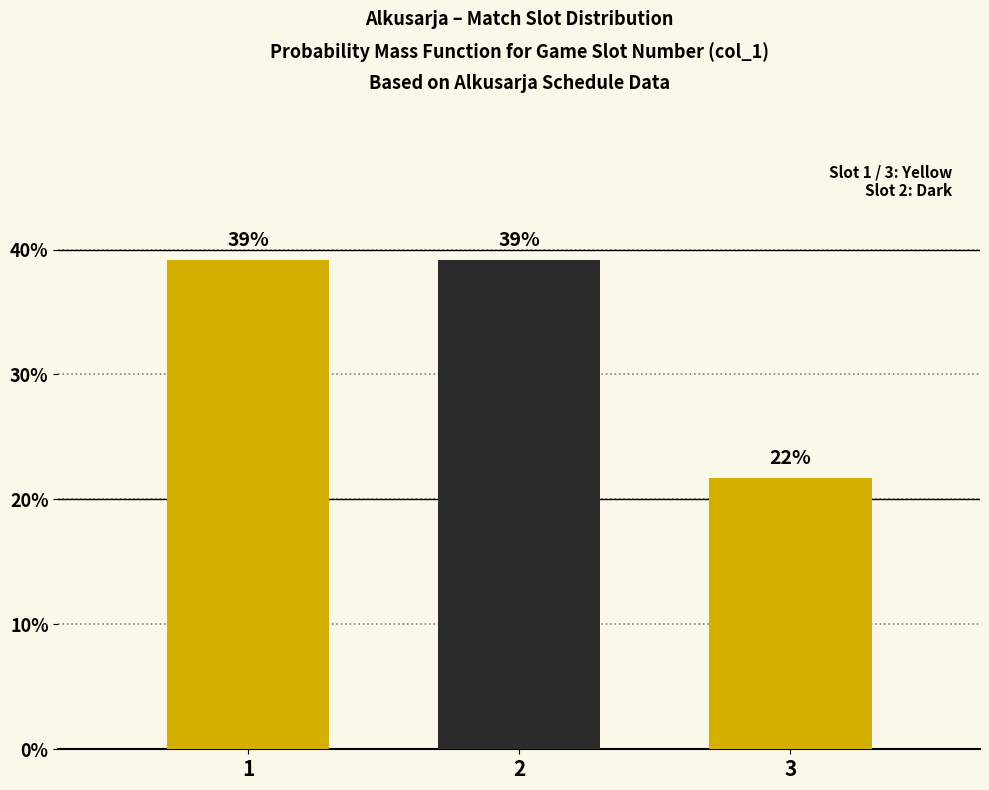

What is the greatest value displayed?

39.1